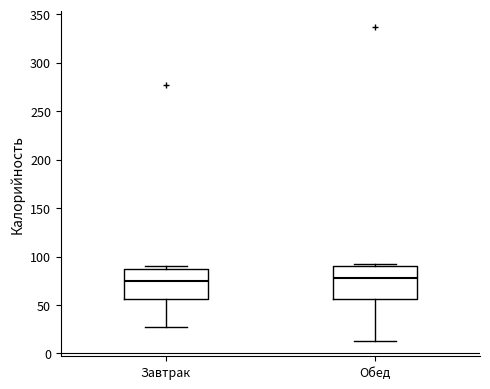

Reading left to right, transcribe this box plot: for each box, give where its median line is, the range the box spans, and where its two whiskers end, as read against the y-axis. The values are not printed on the chart, so give them approximately, as read against the axis.

Завтрак: median 75, box 55 to 90, whiskers 30 to 90 (just above the box's upper edge)
Обед: median 75, box 55 to 90, whiskers 15 to 95